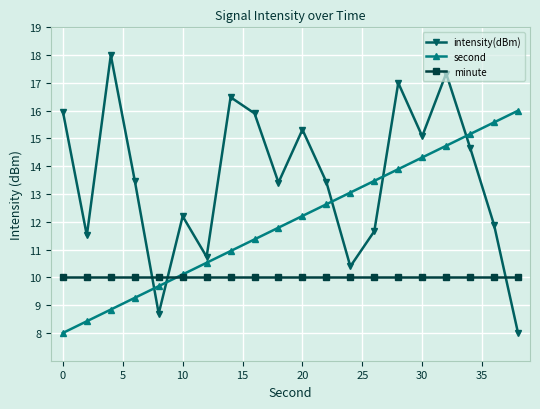

Which series has the largest total across all categories?

intensity(dBm)